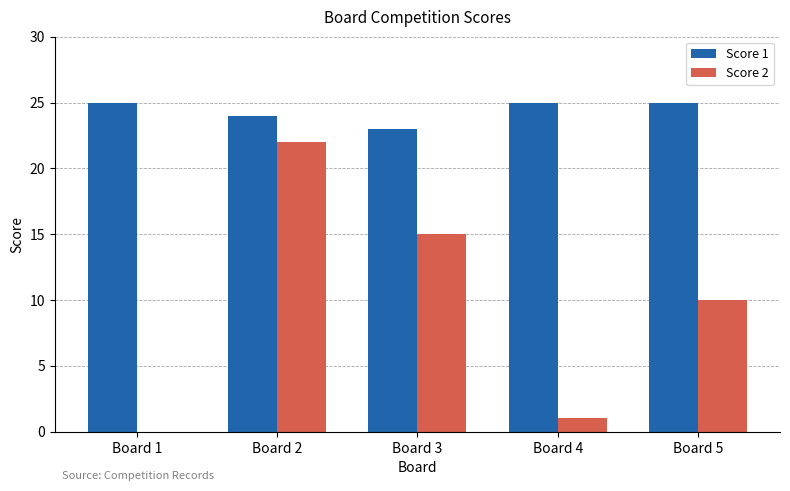

Where is Score 1 nearest to the value 24?

Board 2